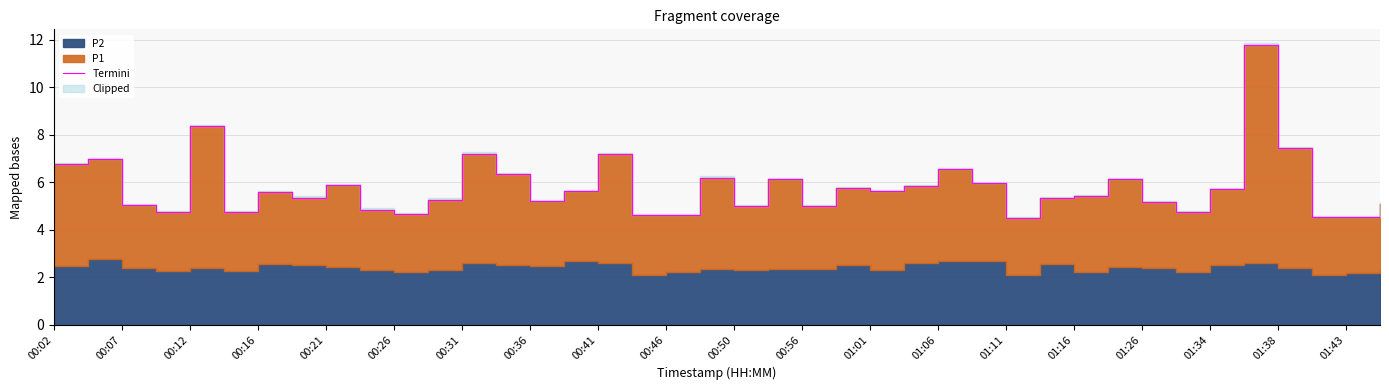

How many interior local valleys (lower than both neighbors) does the data have?

12